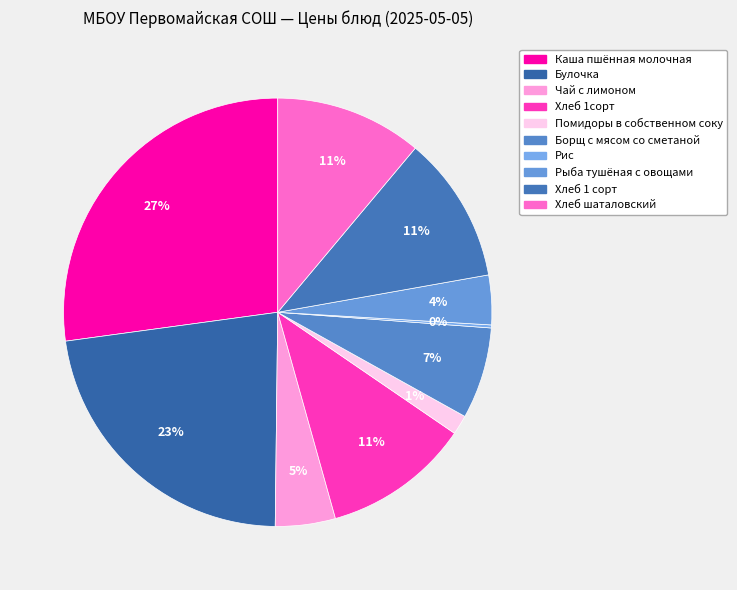

What is the largest slice in the pie chart?

Каша пшённая молочная